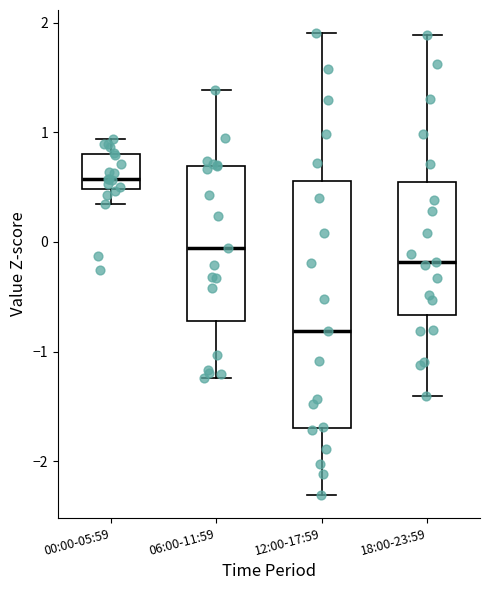

Comparing the boxes themselves (not the whiskers), which one is the tallest?

12:00-17:59